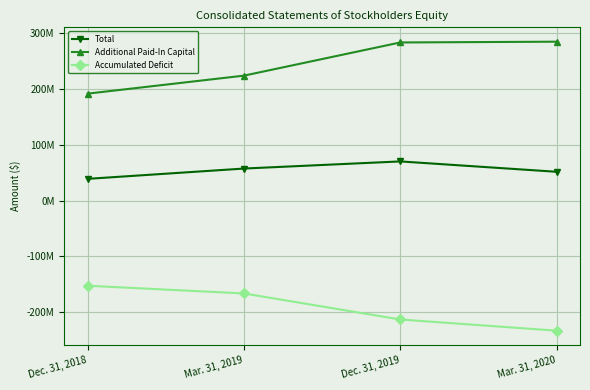

Is it true that Additional Paid-In Capital equals 93084370 at Mar. 31, 2020?

False